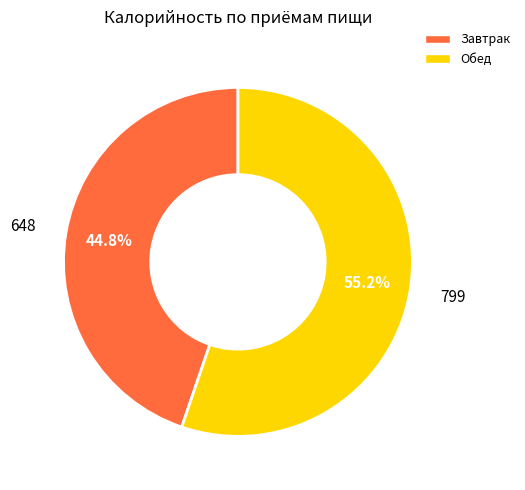

Count the number of slices in the pie.

2